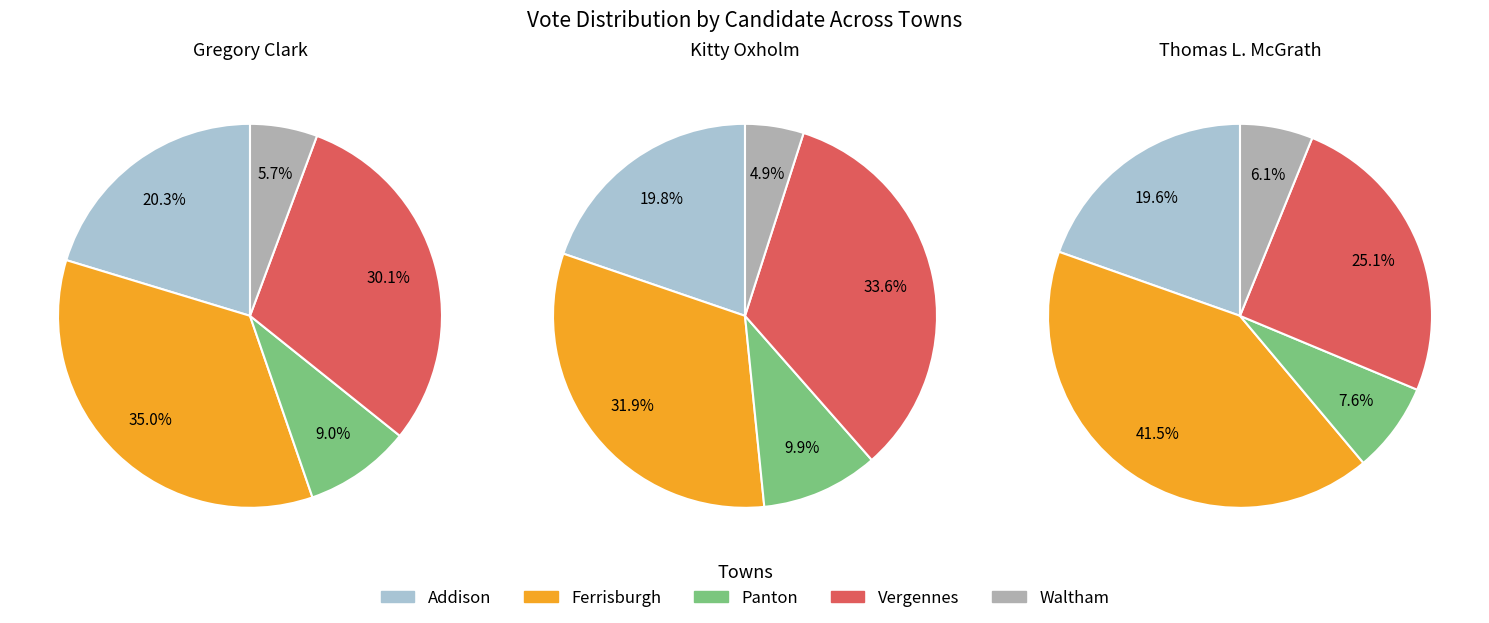

The Waltham slice represents 5% of the pie. True or false?

True